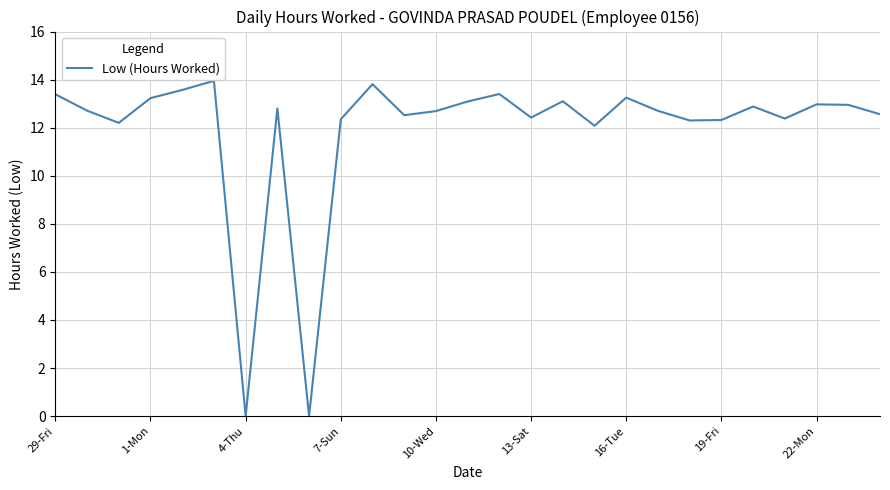

How many interior local valleys (lower than both neighbors) does the data have?

8